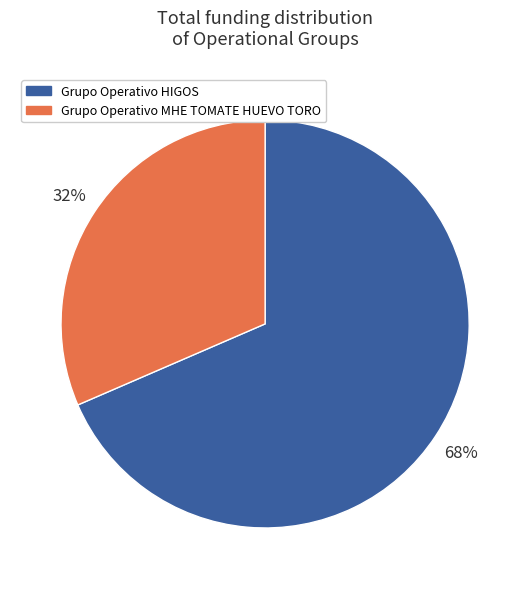

Combined, do Grupo Operativo MHE TOMATE HUEVO TORO and Grupo Operativo HIGOS account for over 50%?

Yes